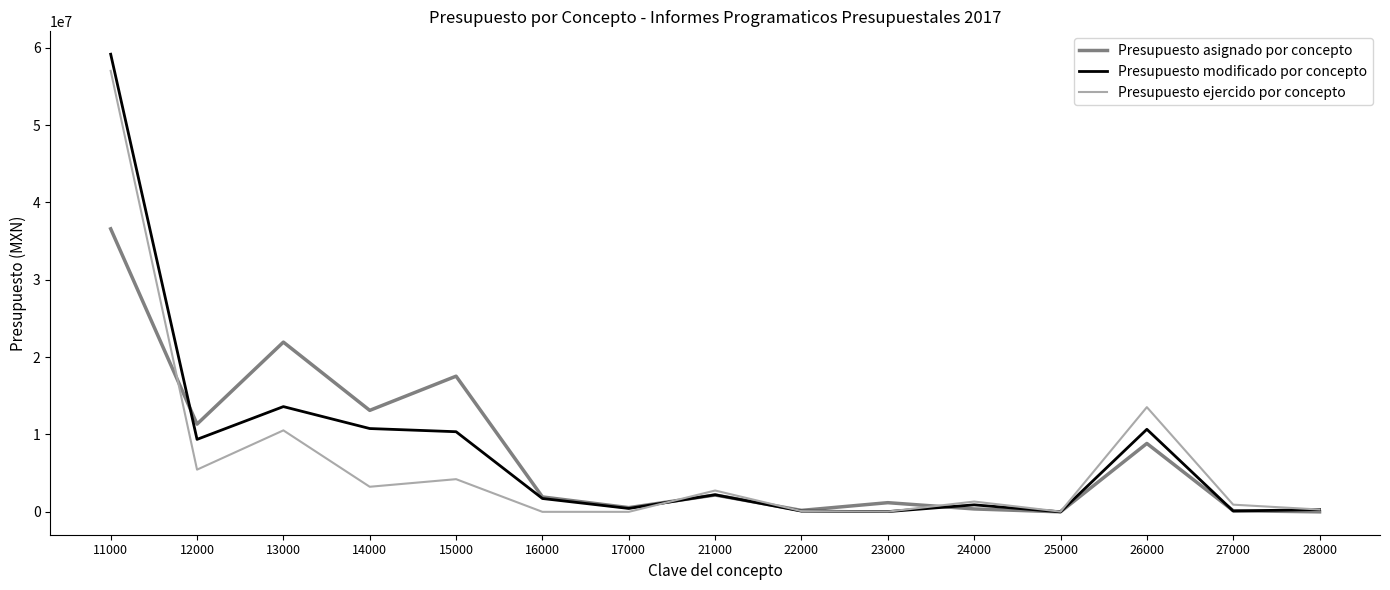

What are all the series names shown in the legend?

Presupuesto asignado por concepto, Presupuesto modificado por concepto, Presupuesto ejercido por concepto